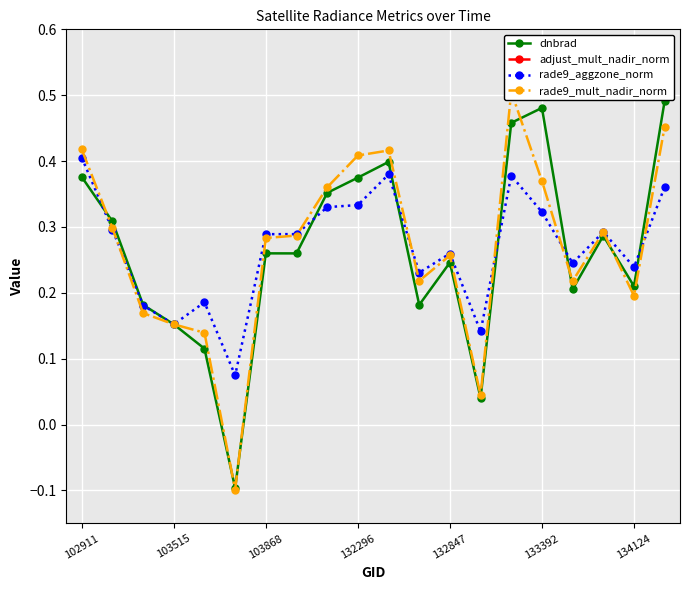

How many interior local peaks does the rade9_aggzone_norm series have?

5